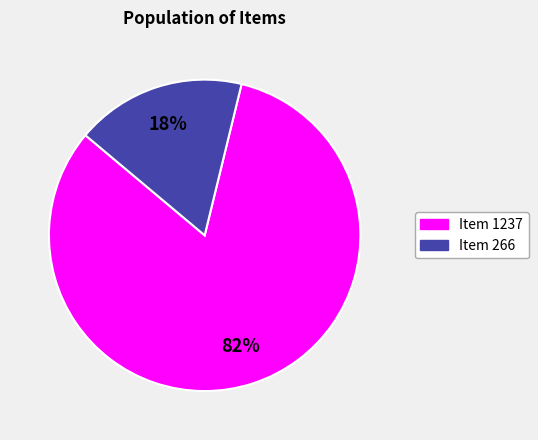

Which has a higher value, Item 1237 or Item 266?

Item 1237